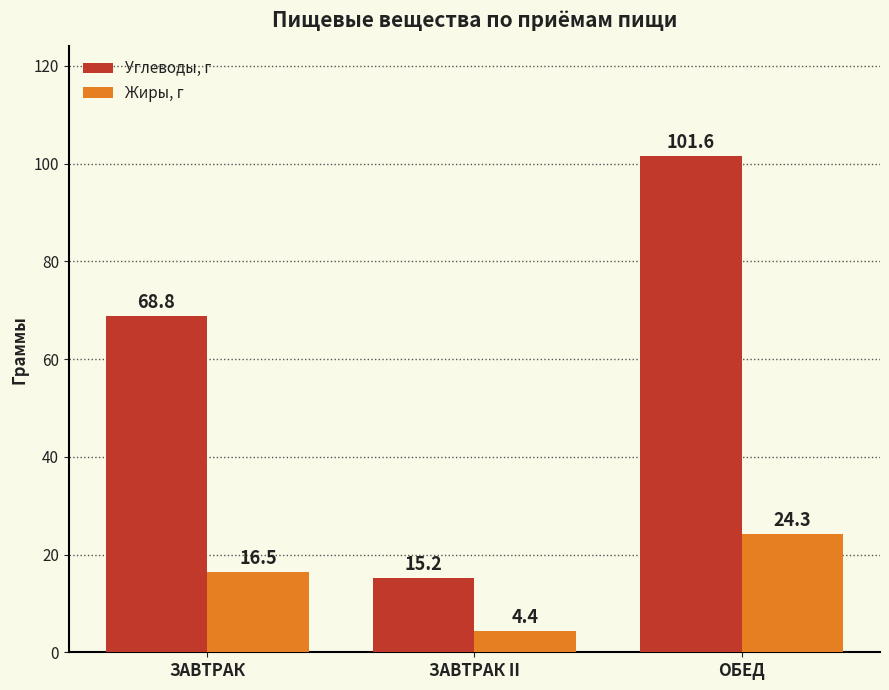

How many bars are there in total?

6